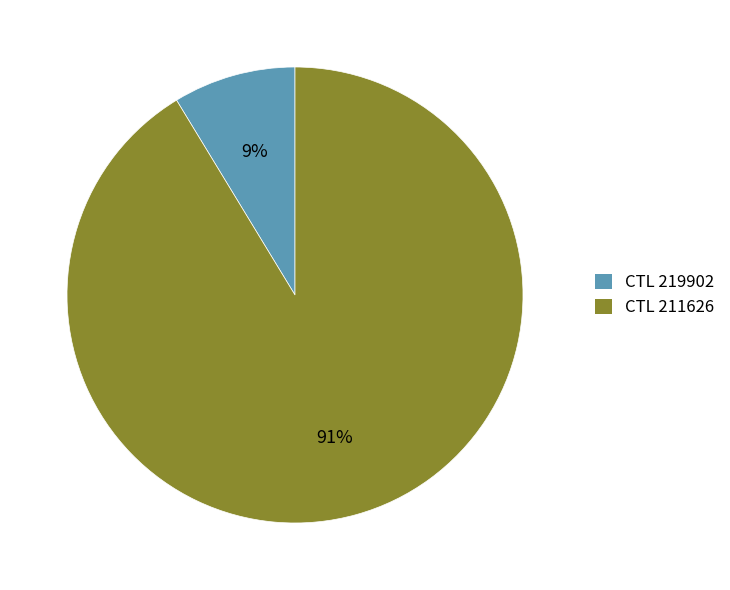

Which has a higher value, CTL 211626 or CTL 219902?

CTL 211626